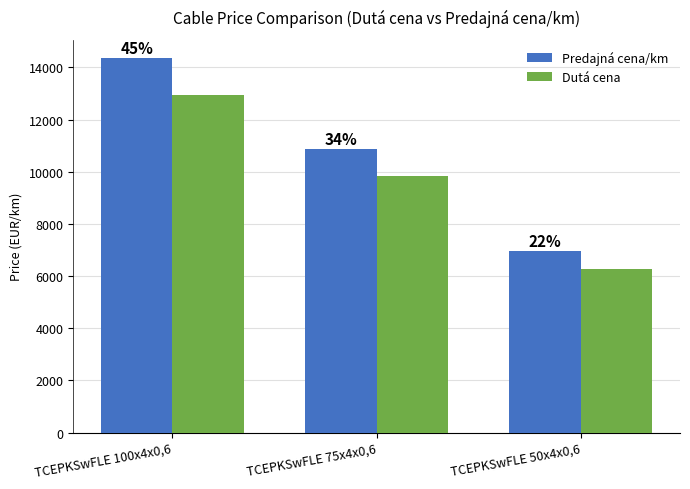

What is the value of the Dutá cena bar at the 1st from the left?

12931.0